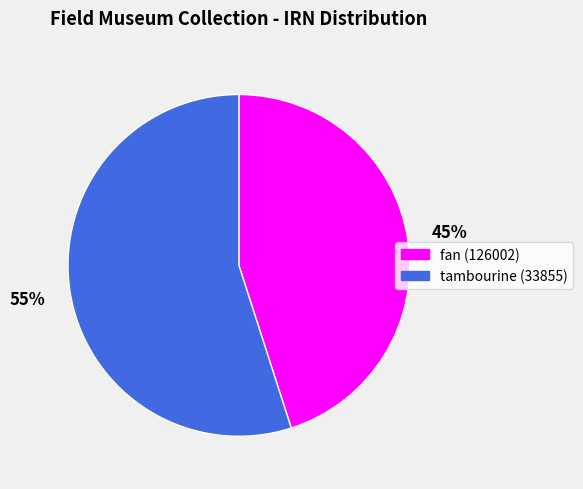

Which slice is the smallest?

fan (126002)